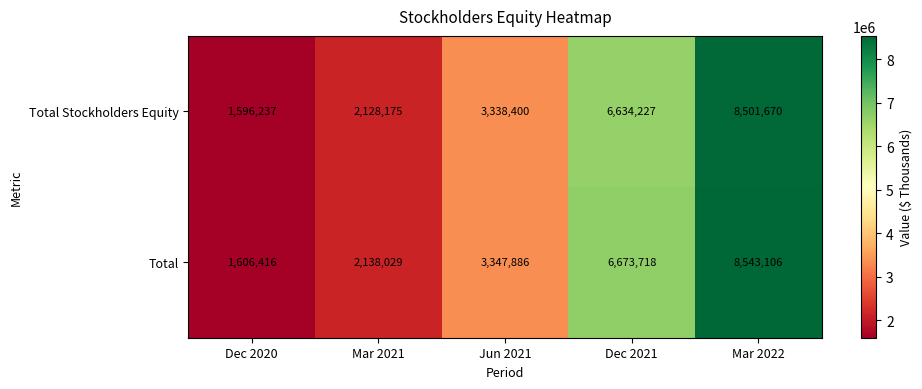

The Total series shows 11212375 at Mar 2022. True or false?

False